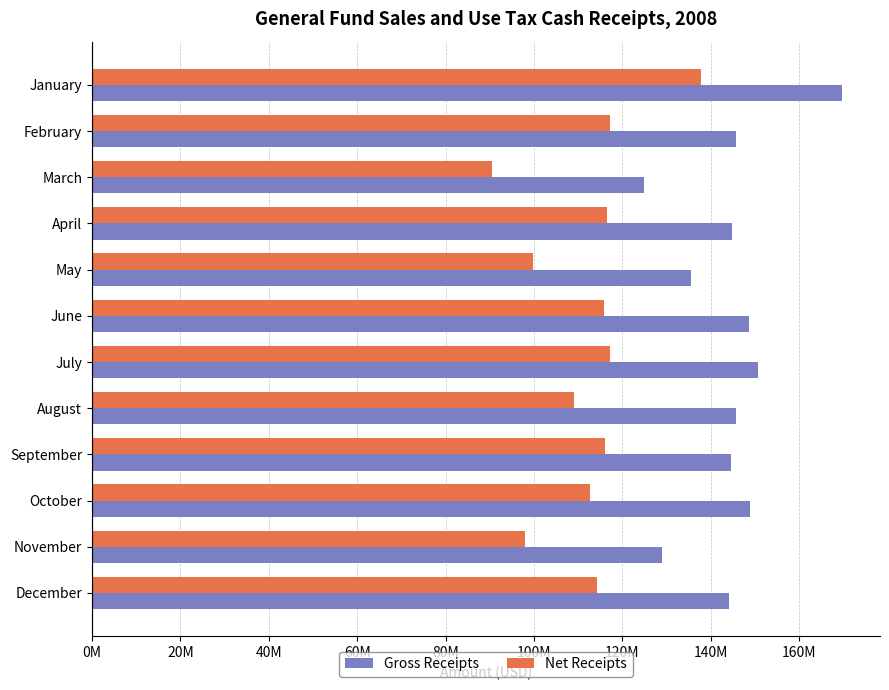

What is the average value of the Gross Receipts series?

144344467